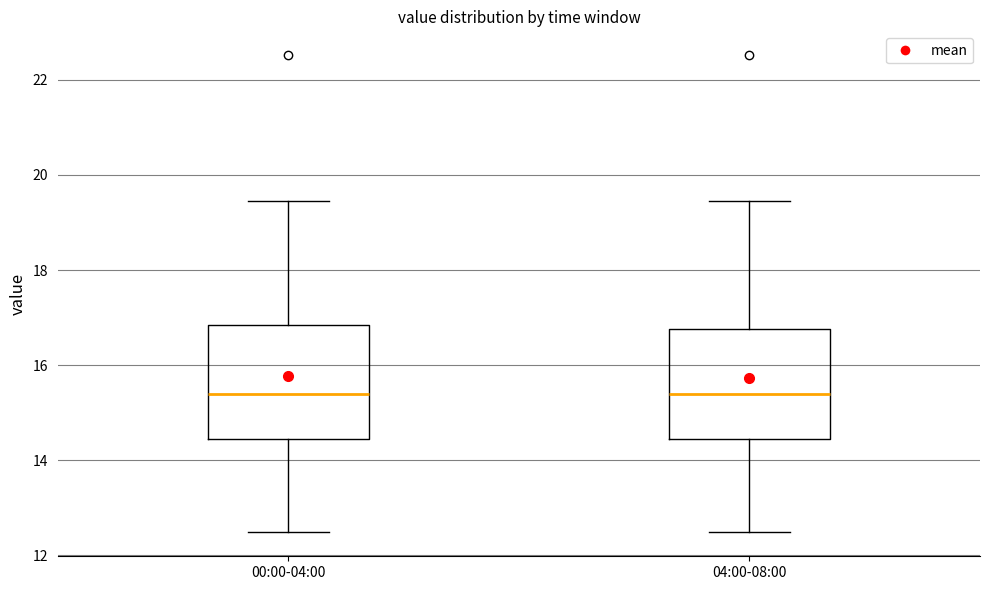

Reading left to right, transcribe this box plot: for each box, give where its median line is, the range the box spans, and where its two whiskers end, as read against the y-axis. The values are not printed on the chart, so give them approximately, as read against the axis.

00:00-04:00: median 15.4, box 14.4 to 16.8, whiskers 12.4 to 19.4
04:00-08:00: median 15.4, box 14.4 to 16.8, whiskers 12.4 to 19.4